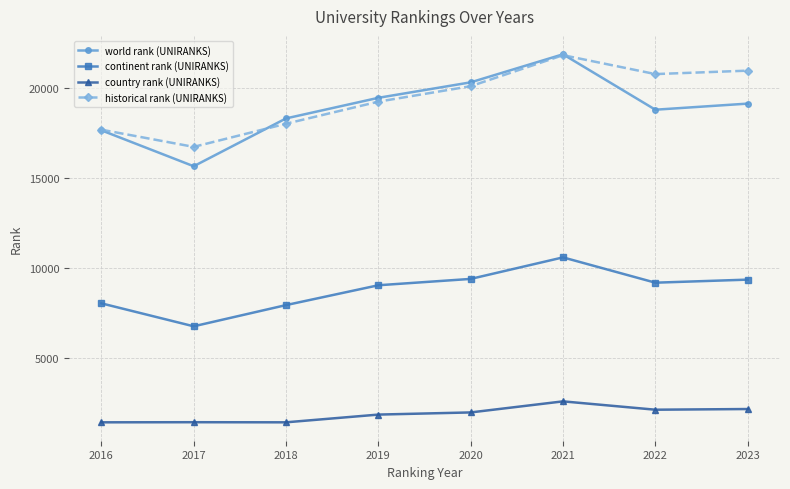

At which label does historical rank (UNIRANKS) reach its minimum?

2017